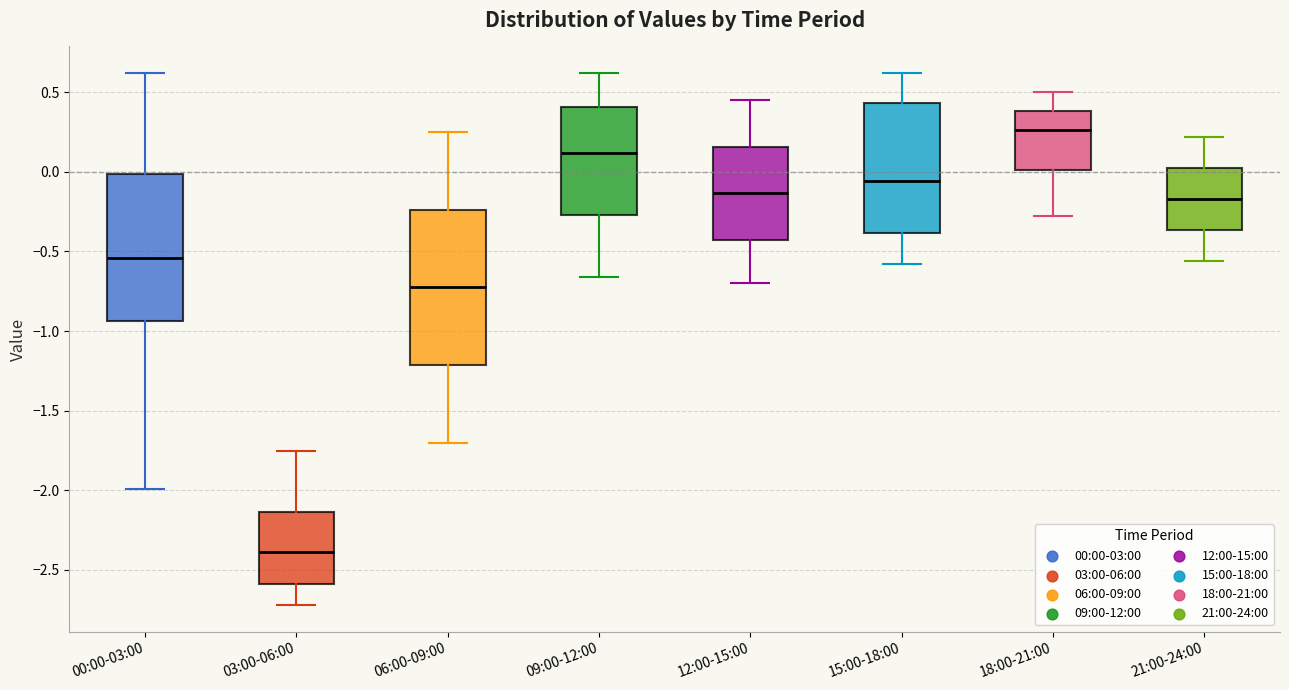

Which box has the highest median line?

18:00-21:00